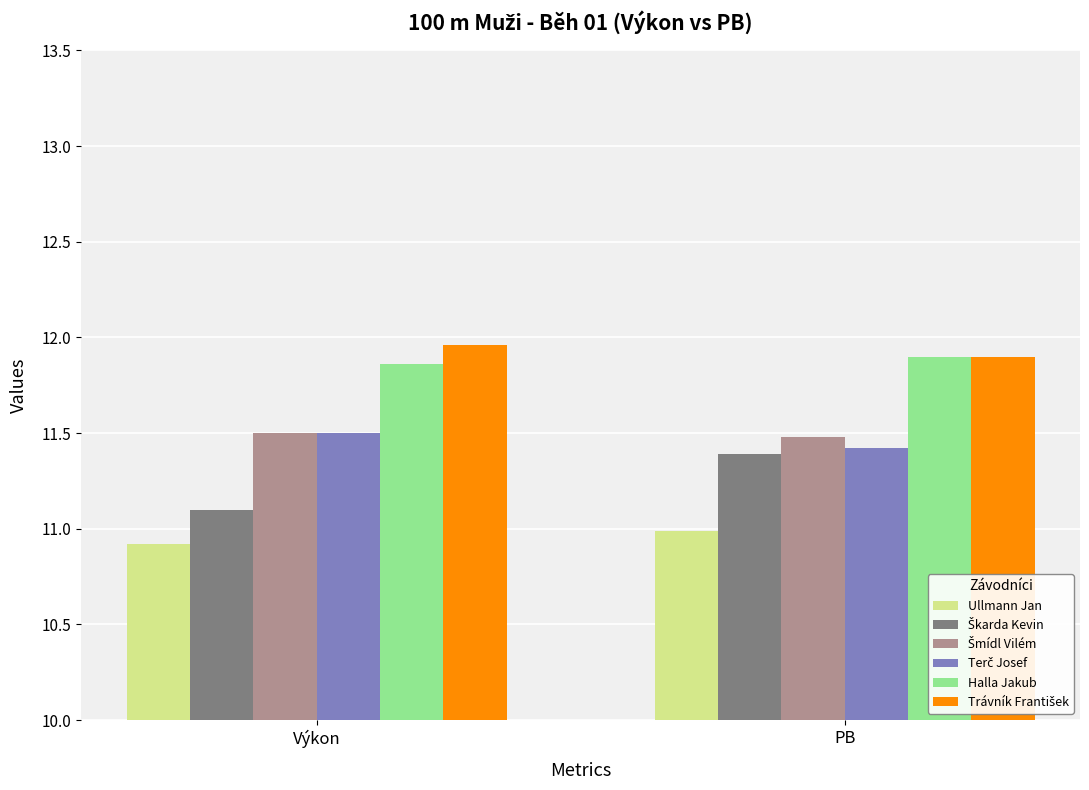

What is the difference between the highest and lowest values at Výkon?

1.0